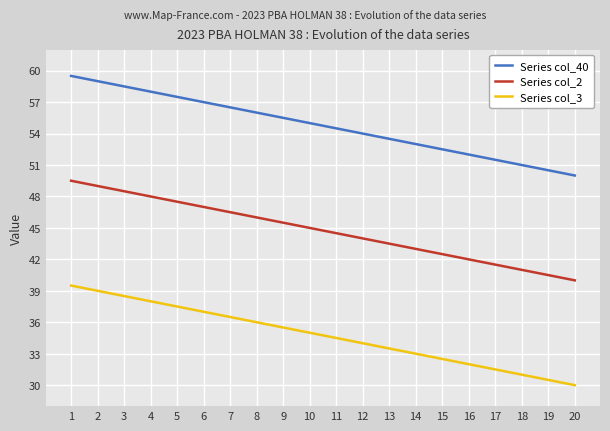

What is the difference between the second highest and minimum values in the Series col_3 series?

9.0